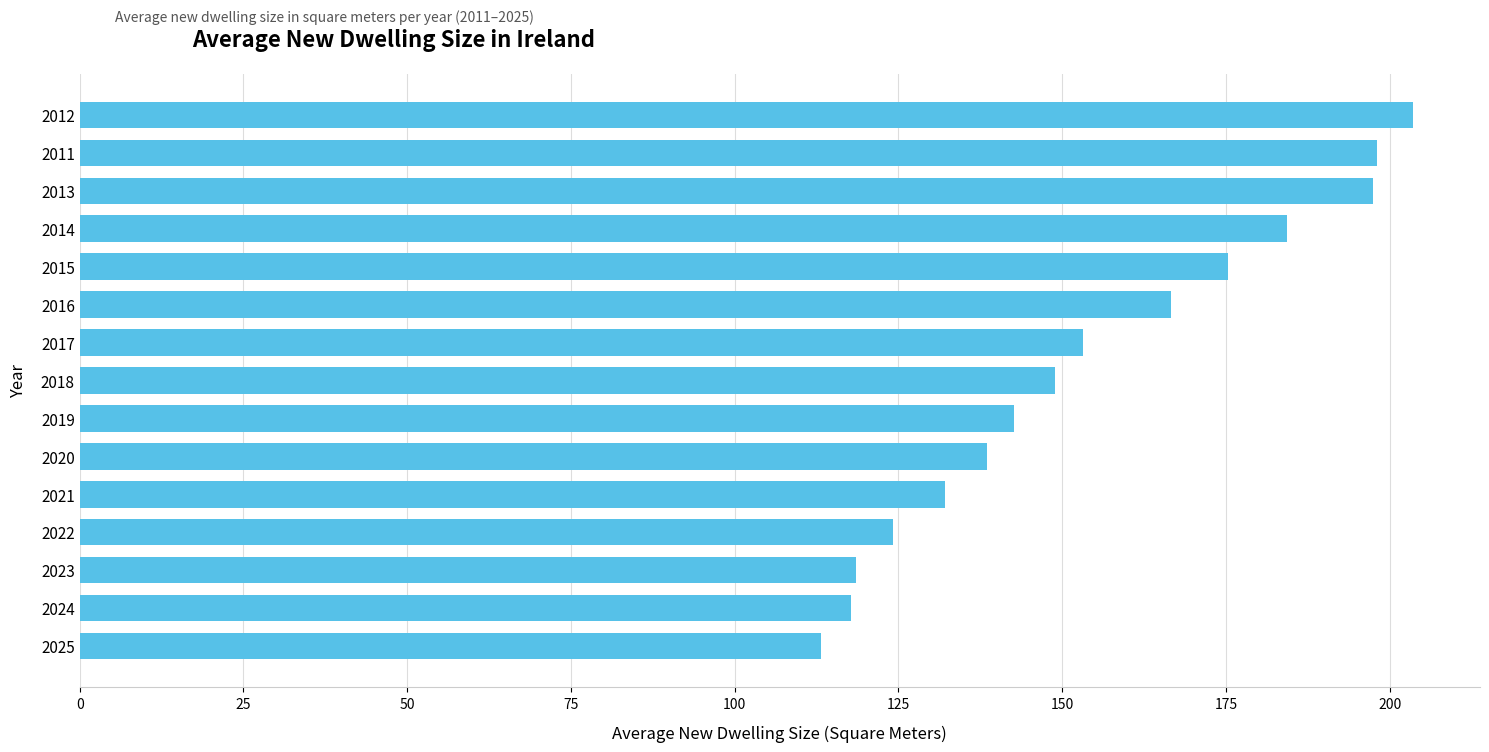

How many distinct data groups are displayed?

1